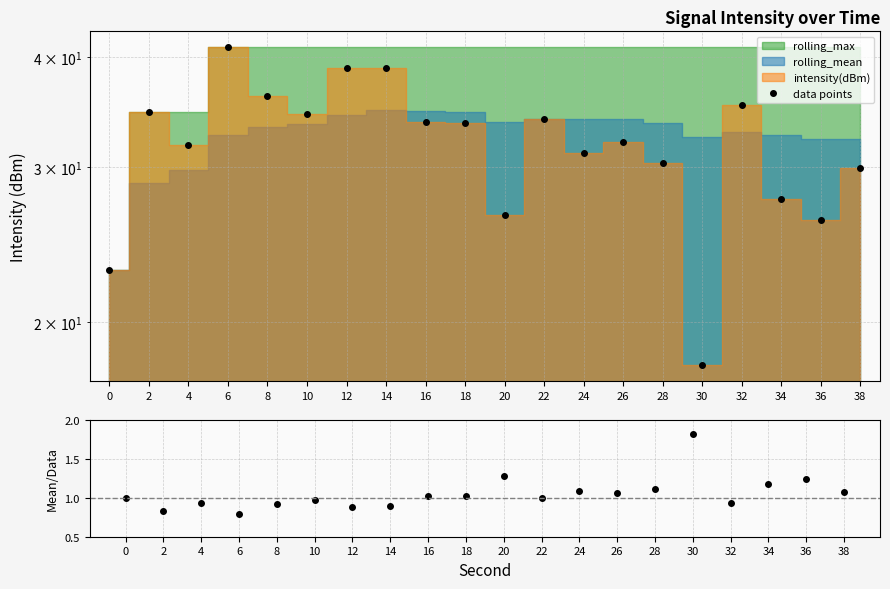

True or false: mean/intensity and data points intersect in this chart.

False